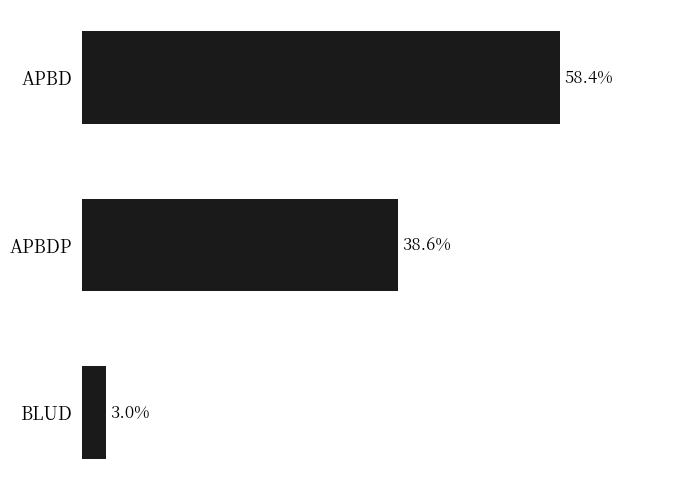

Which label corresponds to the largest value in the chart?

APBD